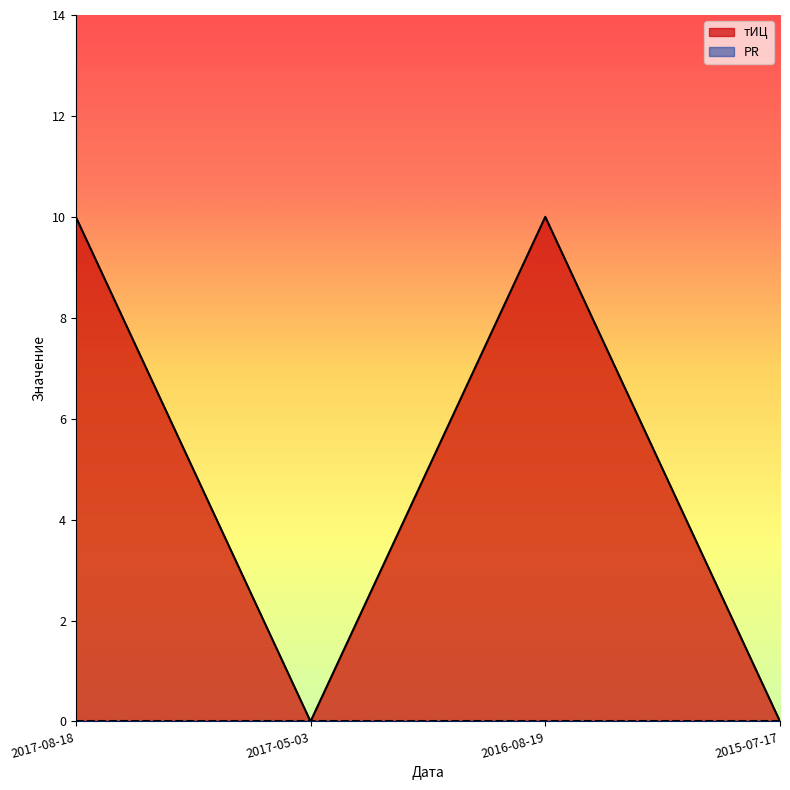

At which category does the chart reach its minimum across all series?

2017-05-03